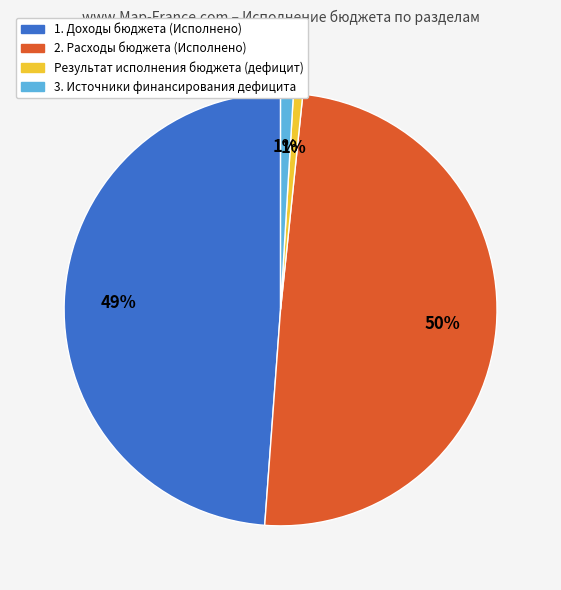

Is the sum of 2. Расходы бюджета (Исполнено) and 1. Доходы бюджета (Исполнено) greater than half?

Yes